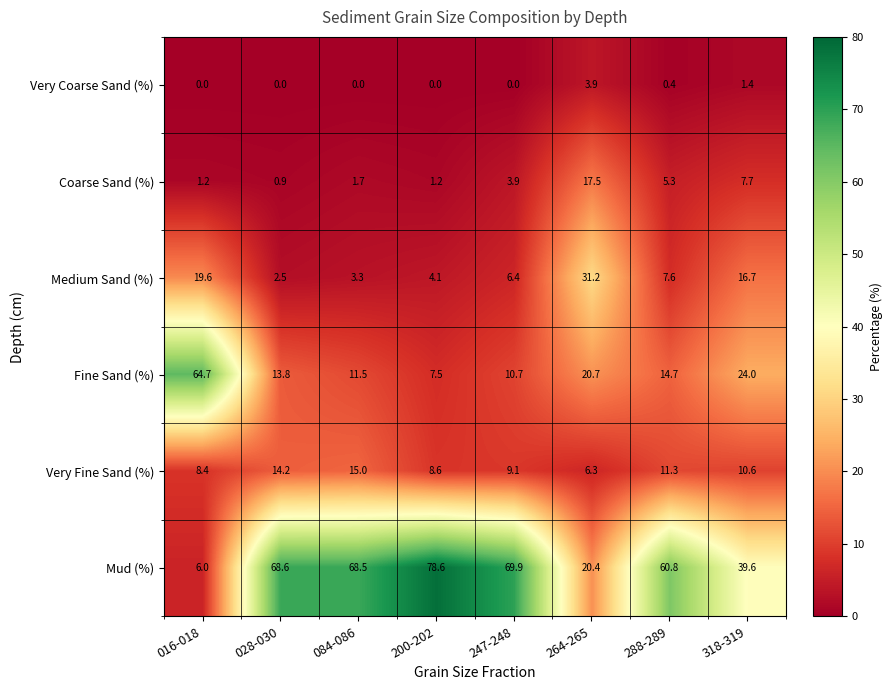

How many data points in Mud (%) are less than 68?

4